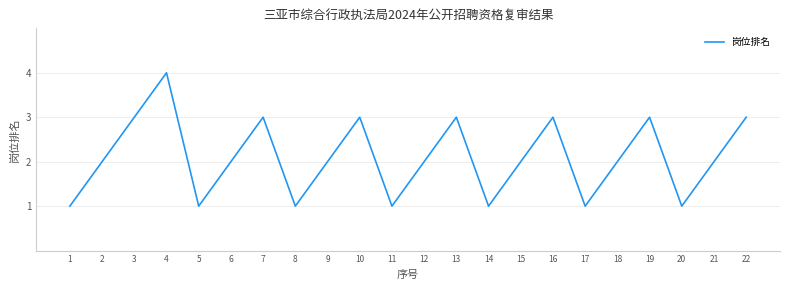

What is the ratio of the value at 14 to the value at 5?

1.0